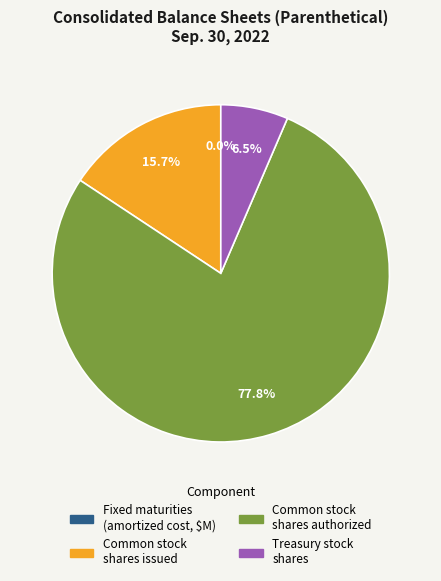

Is there any slice that represents more than half of the pie?

Yes